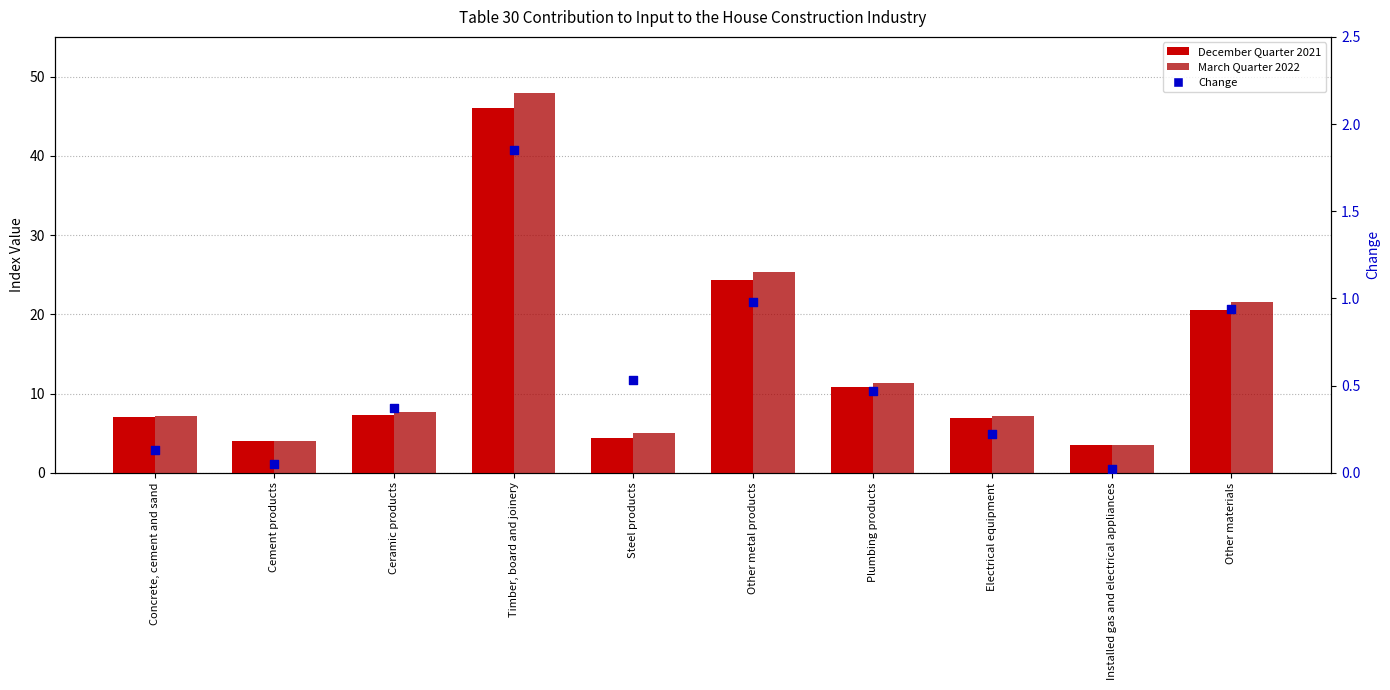

Which series contains the lowest Y value?

Change